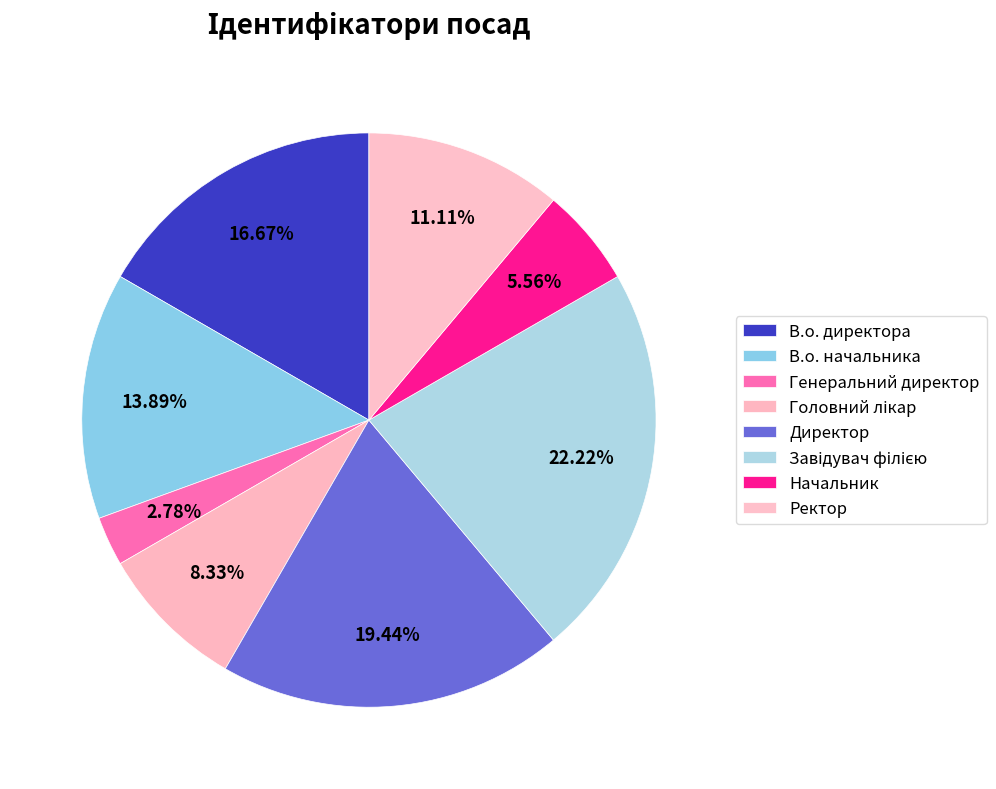

The Генеральний директор slice represents 1% of the pie. True or false?

False